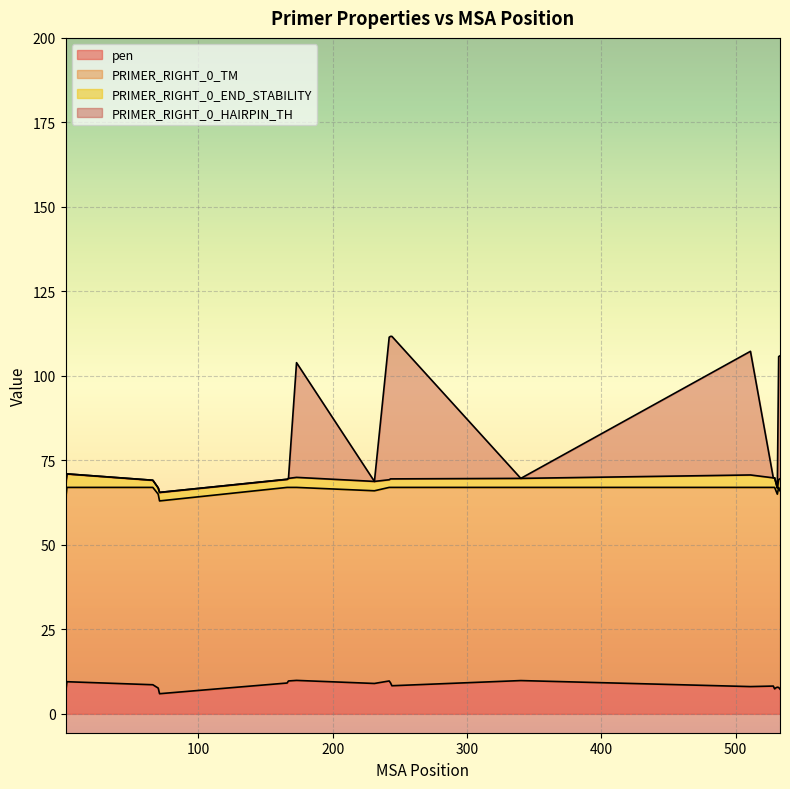

At which category is the sum across all series the highest?

242